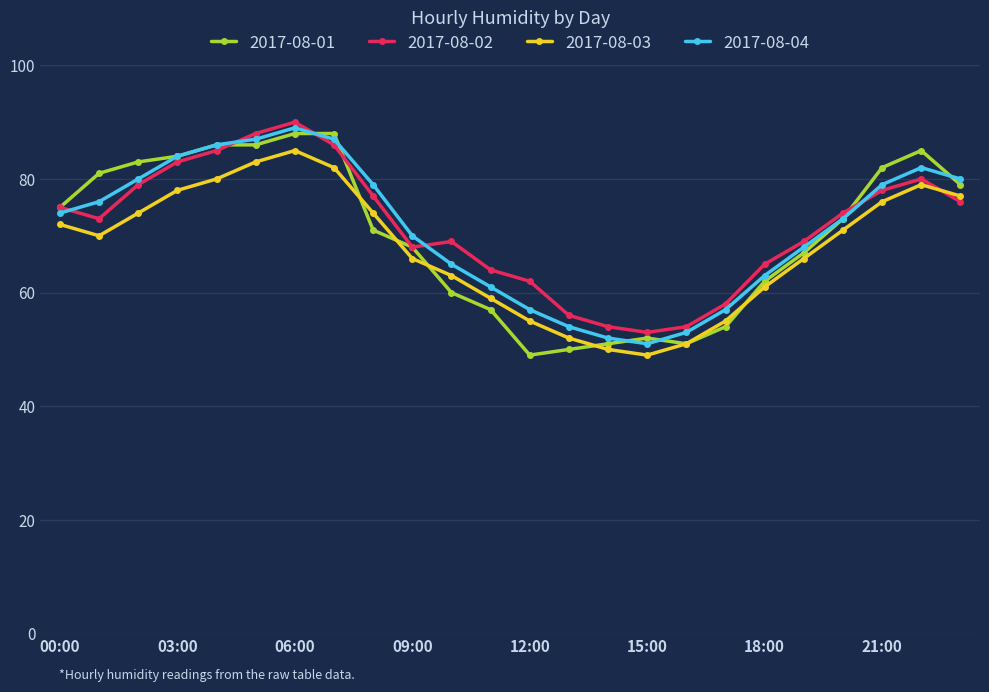

What is the sum of all 2017-08-03 values?

1628